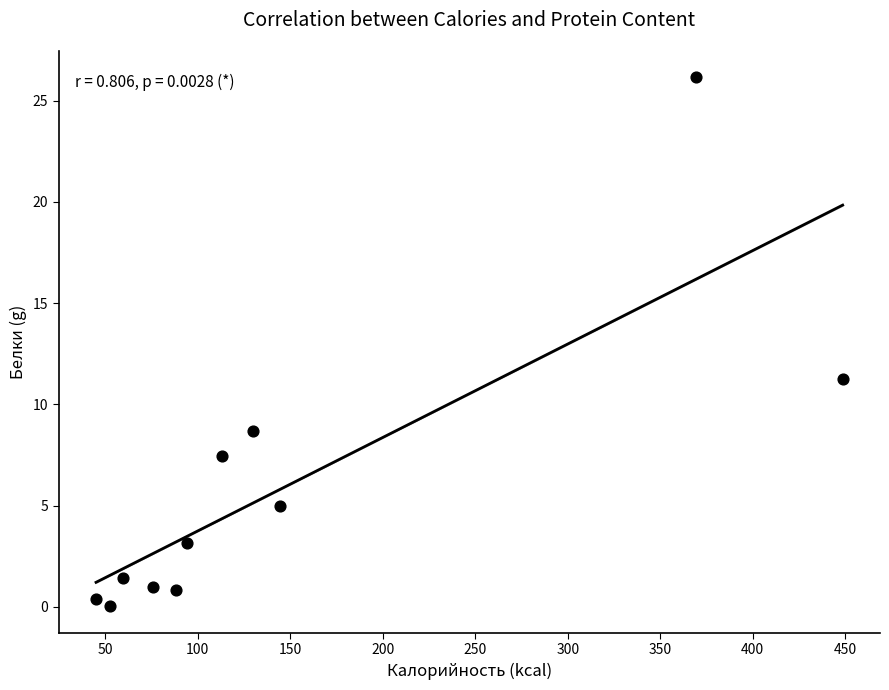

What Y value in the scatter plot is closest to 13?

11.2